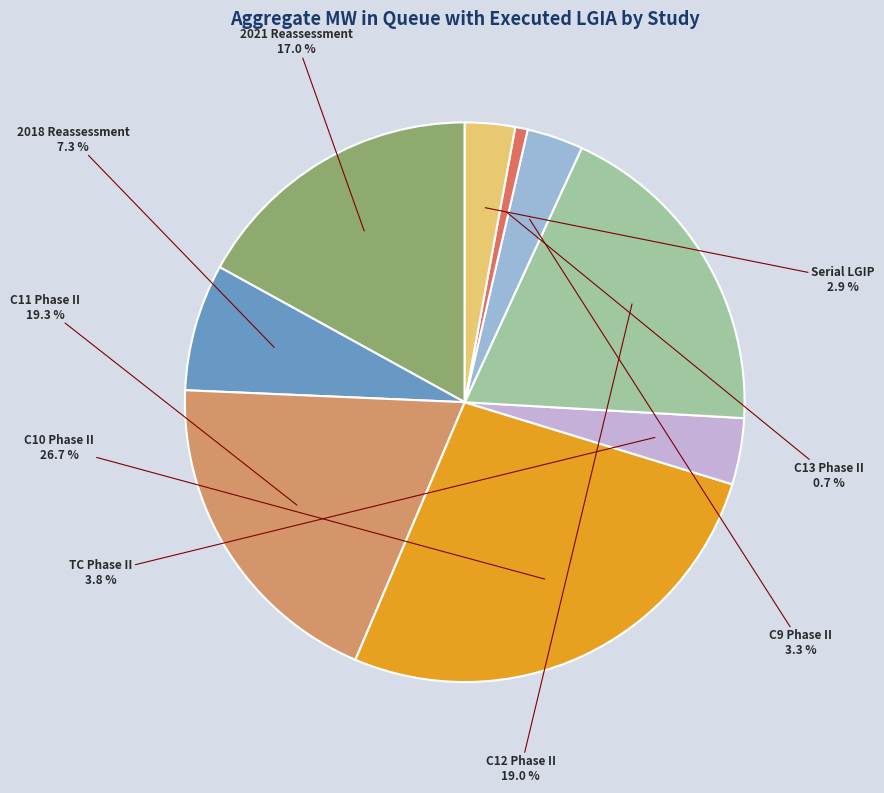

Does any single category account for the majority?

No